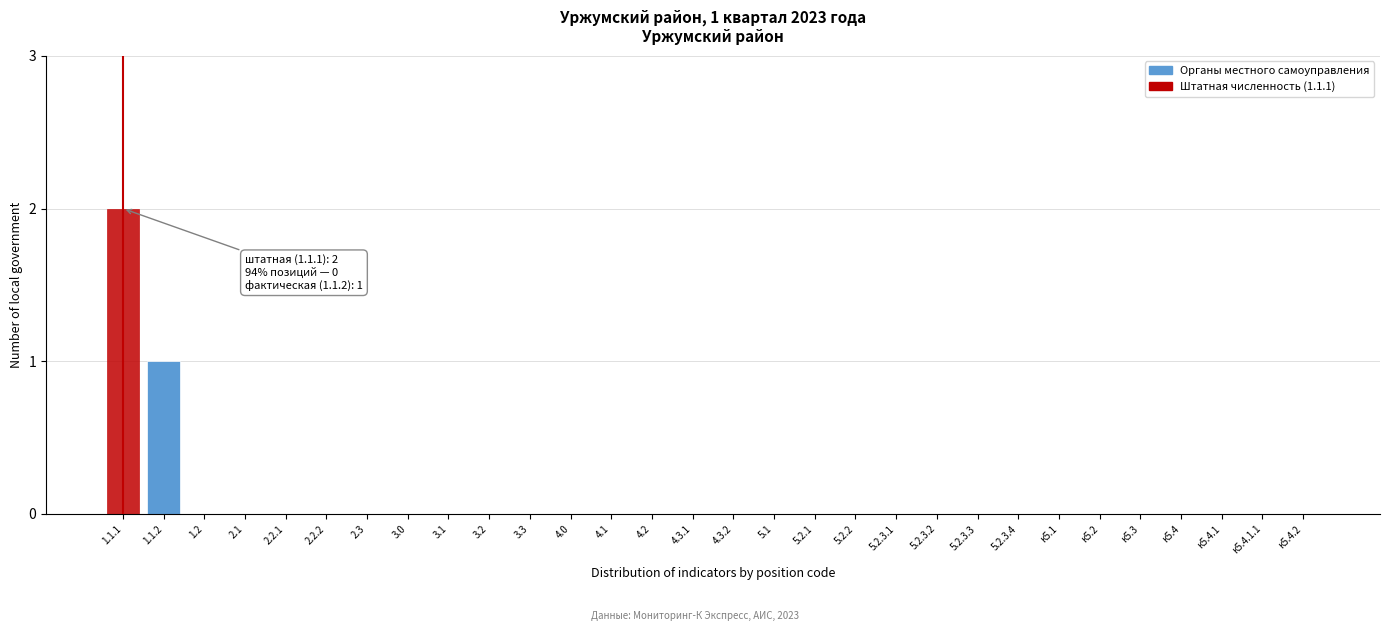

Reading left to right, list all the values displayed in this chart.

1.1.1=2	1.1.2=1	1.2=0	2.1=0	2.2.1=0	2.2.2=0	2.3=0	3.0=0	3.1=0	3.2=0	3.3=0	4.0=0	4.1=0	4.2=0	4.3.1=0	4.3.2=0	5.1=0	5.2.1=0	5.2.2=0	5.2.3.1=0	5.2.3.2=0	5.2.3.3=0	5.2.3.4=0	к5.1=0	к5.2=0	к5.3=0	к5.4=0	к5.4.1=0	к5.4.1.1=0	к5.4.2=0